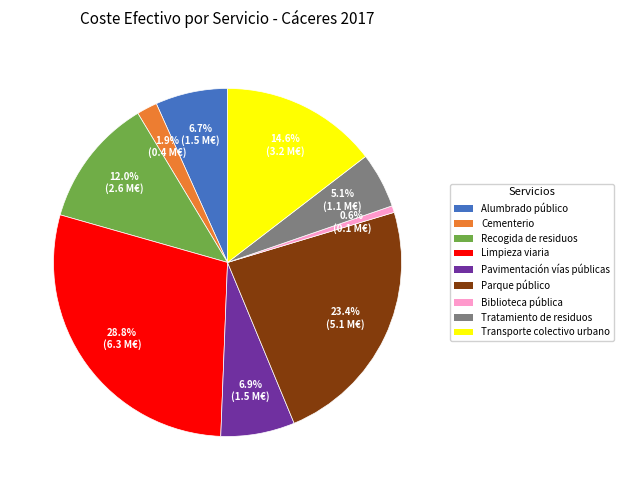

To the nearest percent, what is the combined percentage of Limpieza viaria and Cementerio?

31%